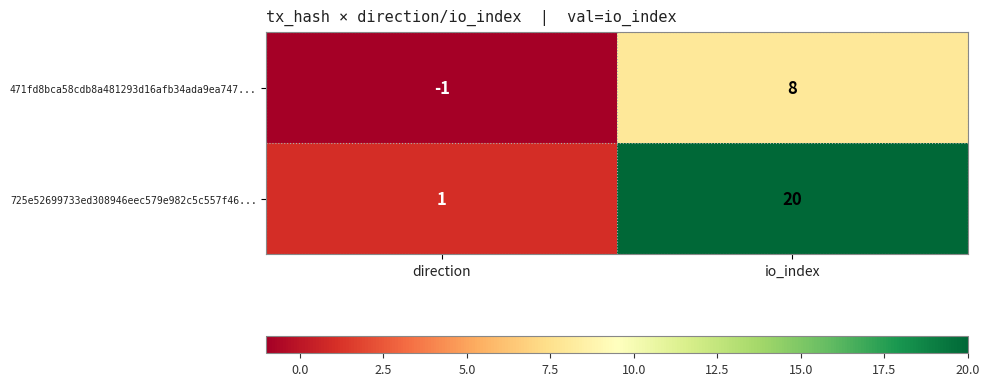

What is the minimum value shown in the chart?

-1